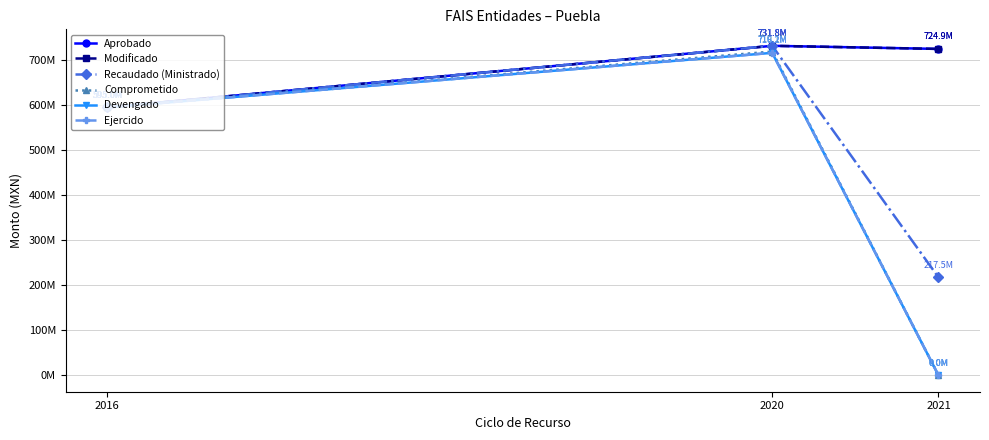

At which label does Ejercido reach its minimum?

2021